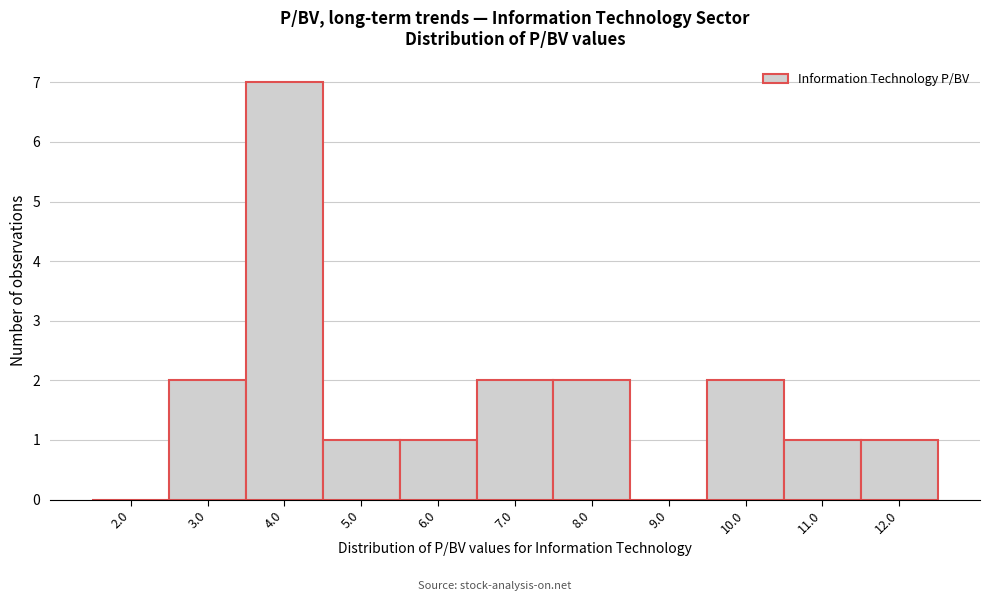

Reading right to left, what are all the values shown in this chart?

12.0=1	11.0=1	10.0=2	9.0=0	8.0=2	7.0=2	6.0=1	5.0=1	4.0=7	3.0=2	2.0=0